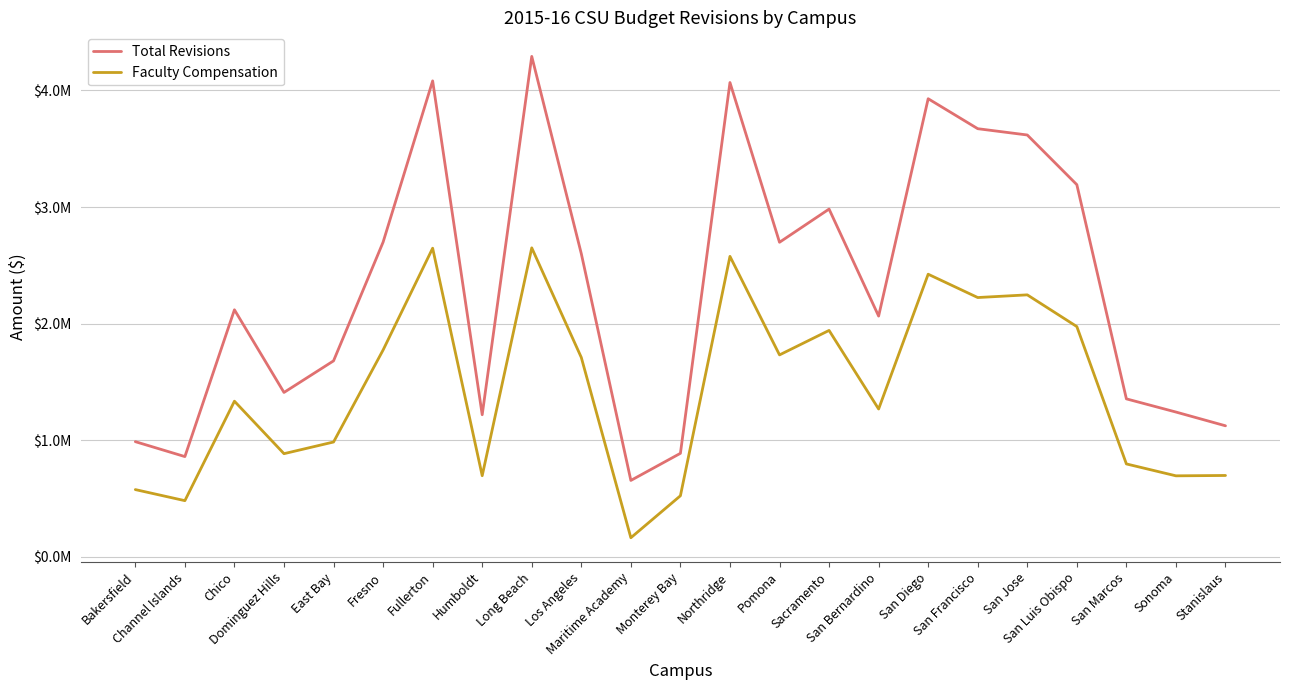

What is the sum of the Total Revisions values at Northridge and Stanislaus?

5192000